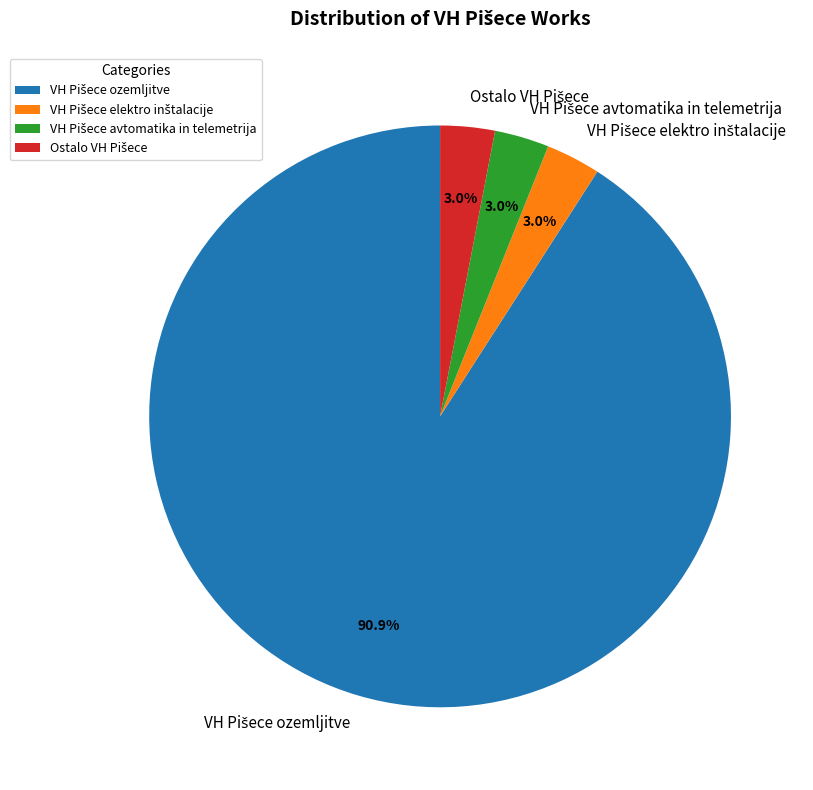

Is there a majority slice in this chart?

Yes